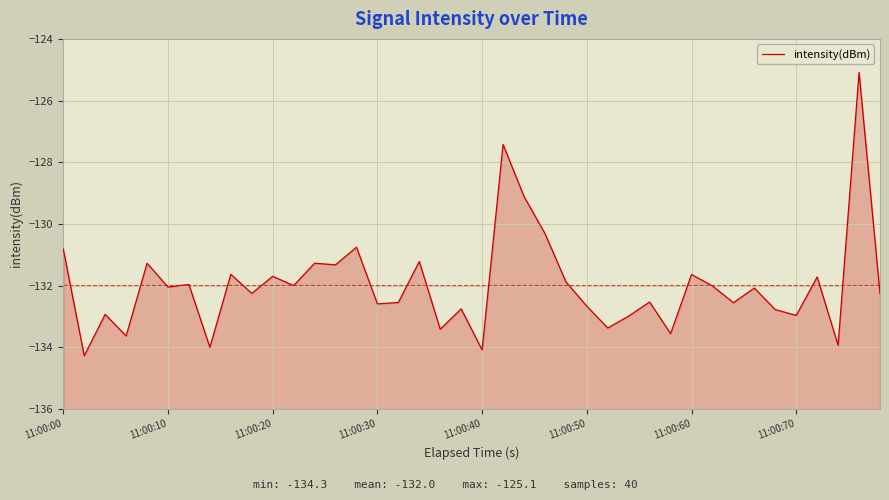

What is the greatest value displayed?

-125.1